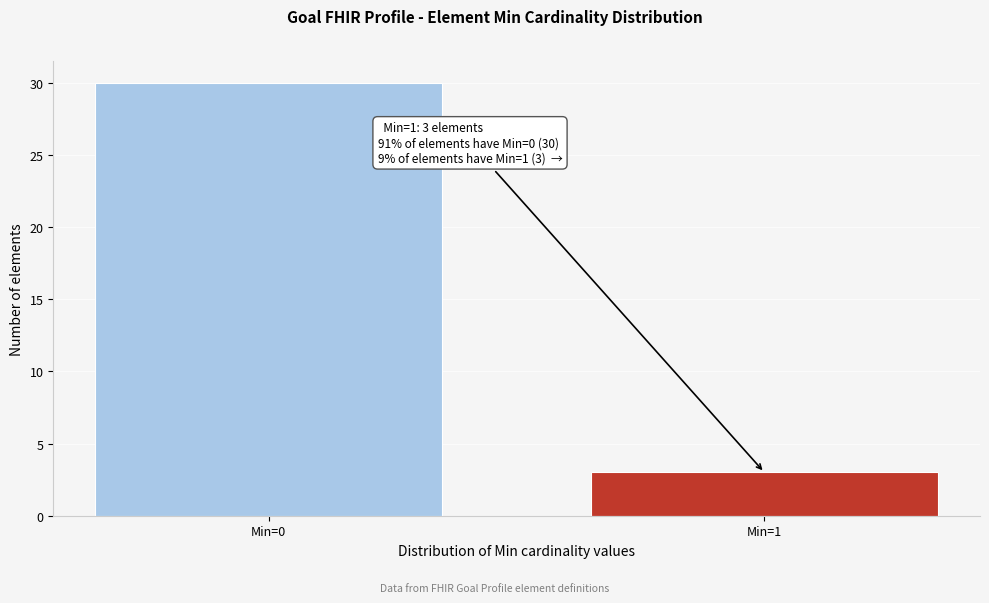

Reading left to right, list all the values displayed in this chart.

30	3